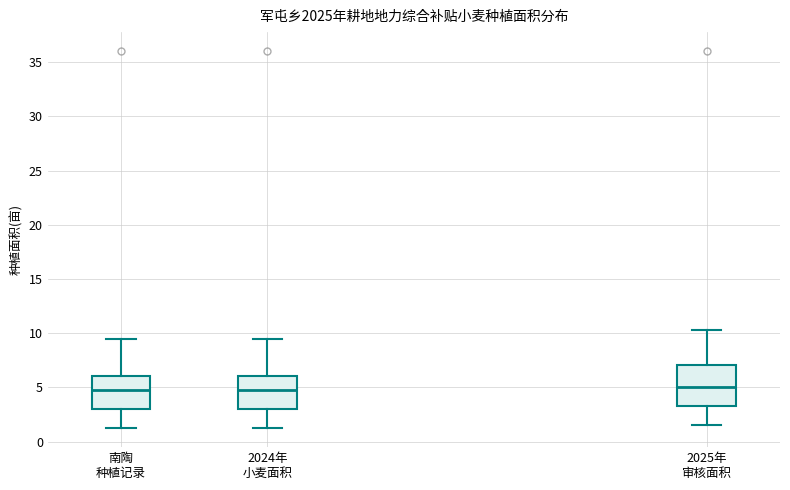

Comparing the boxes themselves (not the whiskers), which one is the tallest?

2025年 审核面积